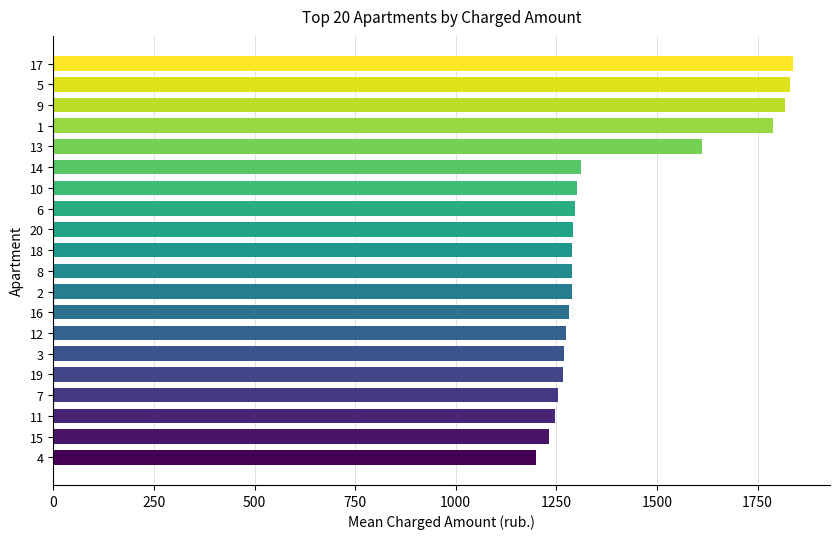

What value does the data have at 18?

1287.9